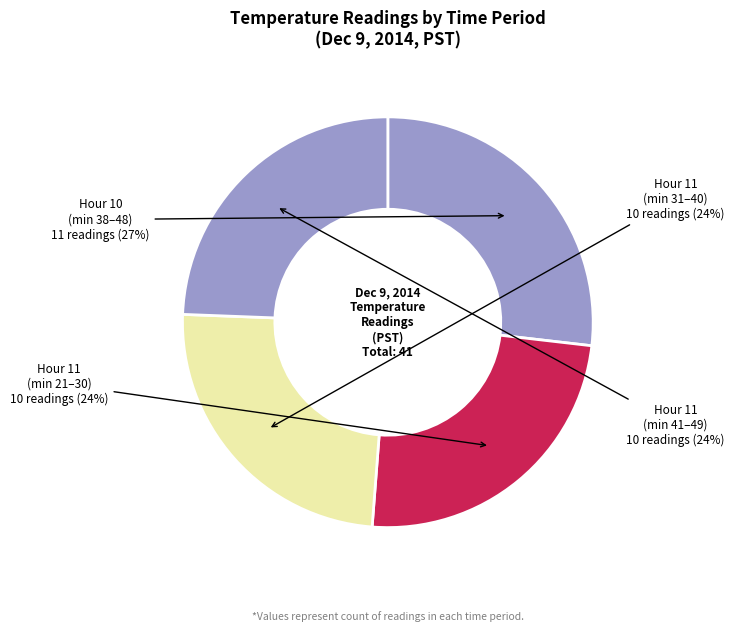

How many segments does this pie chart have?

4